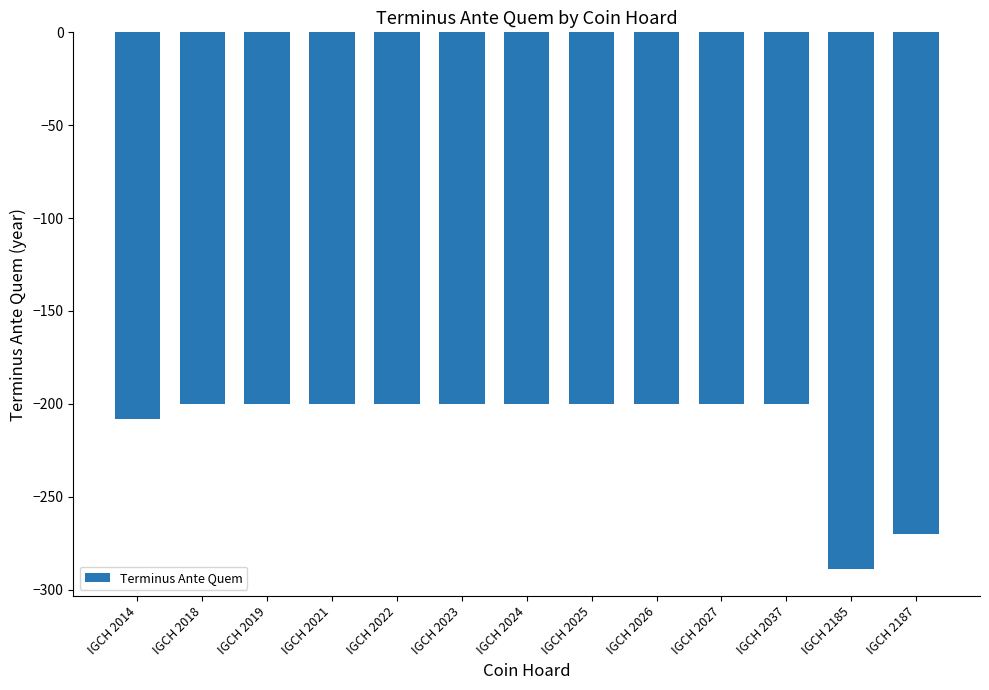

Where is the data nearest to the value -244?

IGCH 2187